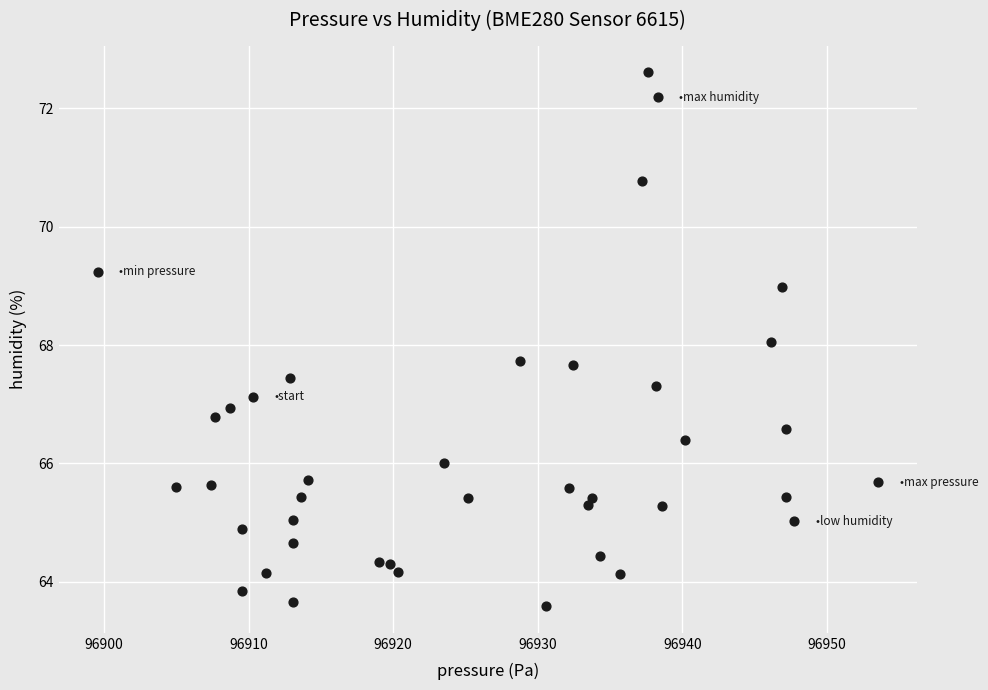

What is the range of Y values (max minus min)?

9.0